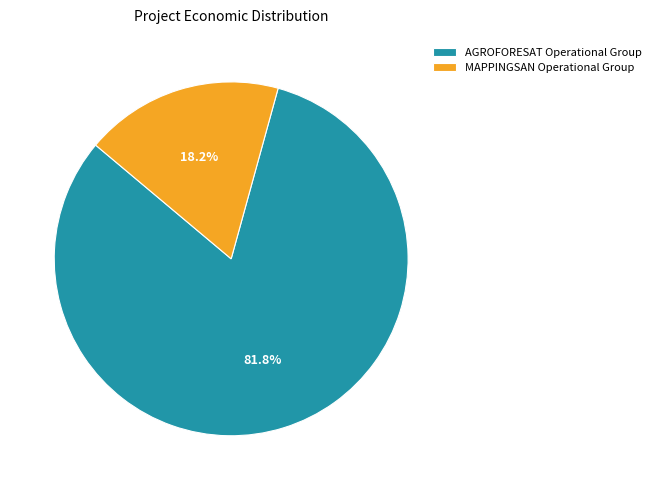

Does AGROFORESAT Operational Group account for over 50% of the chart?

Yes